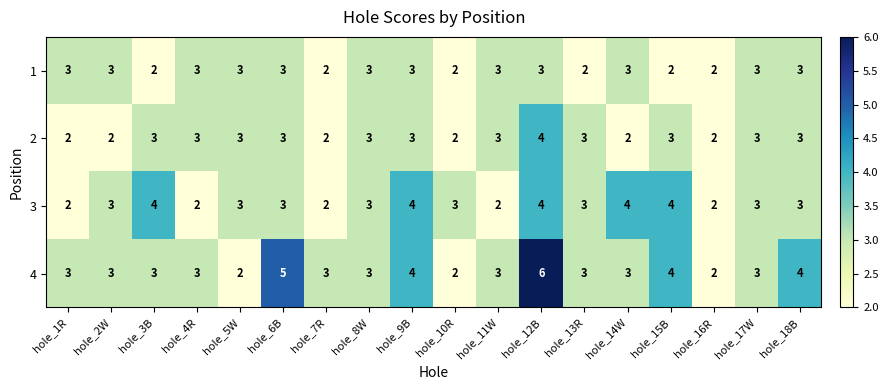

Which category has the highest value across all series?

hole_12B